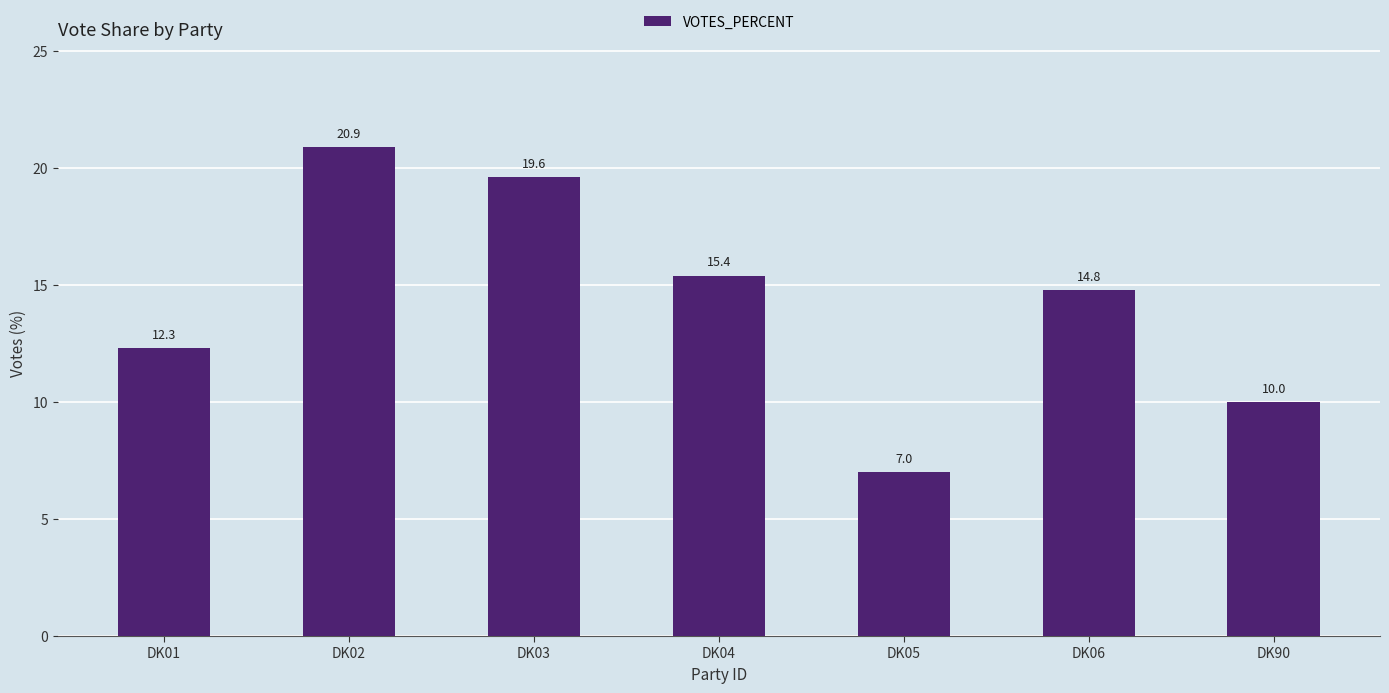

At which category does the chart reach its peak across all series?

DK02